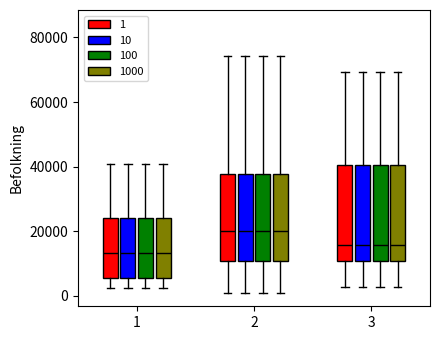

Reading left to right, transcribe this box plot: for each box, give where its median line is, the range the box spans, and where its two whiskers end, as read against the y-axis. The values are not printed on the chart, so give them approximately, as read against the axis.

1 (1): median 14000, box 6000 to 24000, whiskers 2000 to 40000
1 (10): median 14000, box 6000 to 24000, whiskers 2000 to 40000
1 (100): median 14000, box 6000 to 24000, whiskers 2000 to 40000
1 (1000): median 14000, box 6000 to 24000, whiskers 2000 to 40000
2 (1): median 20000, box 10000 to 38000, whiskers 0 to 74000
2 (10): median 20000, box 10000 to 38000, whiskers 0 to 74000
2 (100): median 20000, box 10000 to 38000, whiskers 0 to 74000
2 (1000): median 20000, box 10000 to 38000, whiskers 0 to 74000
3 (1): median 16000, box 10000 to 40000, whiskers 2000 to 70000
3 (10): median 16000, box 10000 to 40000, whiskers 2000 to 70000
3 (100): median 16000, box 10000 to 40000, whiskers 2000 to 70000
3 (1000): median 16000, box 10000 to 40000, whiskers 2000 to 70000